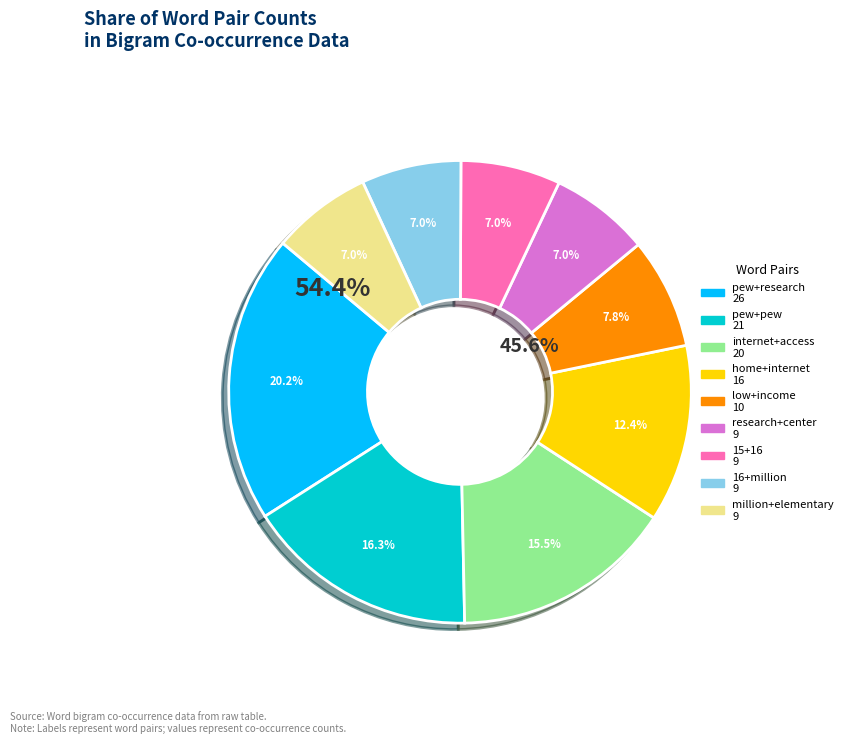

Does low+income represent more than half of the total?

No